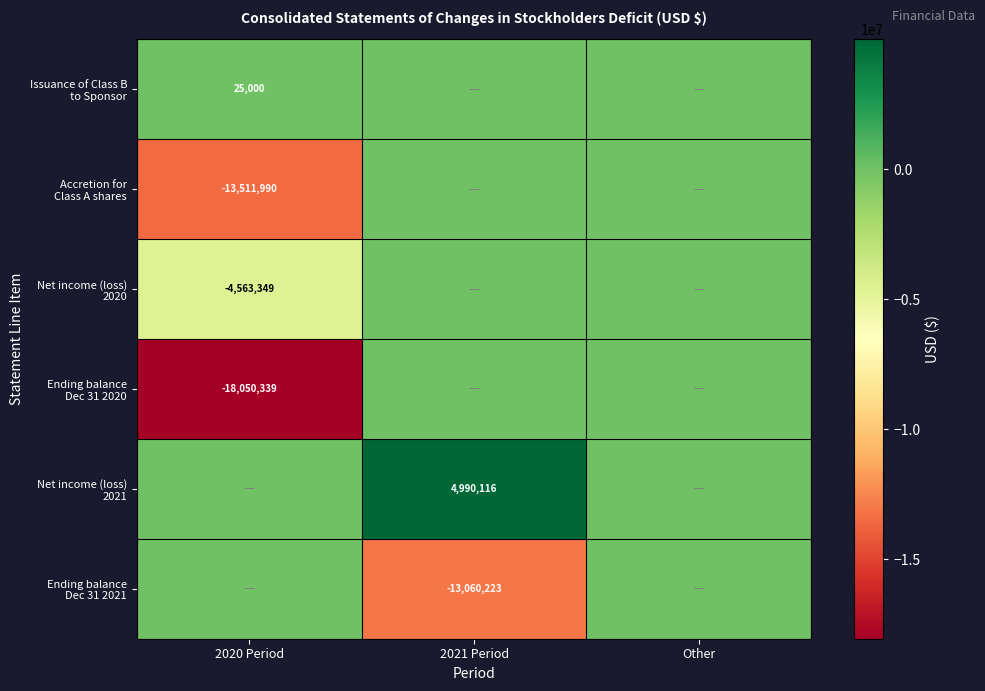

Is it true that Ending balance Dec 31 2021 equals 0 at 2020 Period?

True